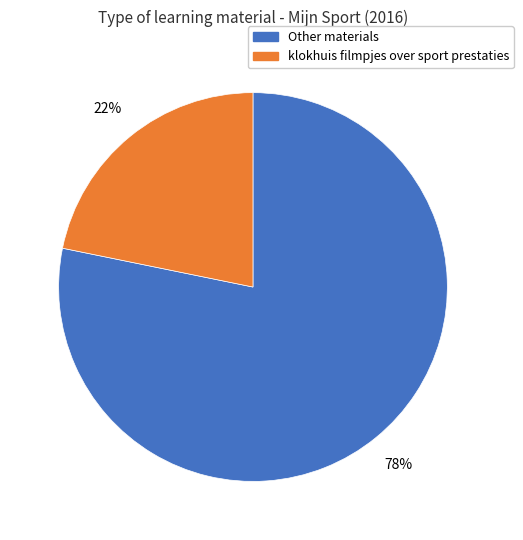

To the nearest percent, what is the average slice percentage?

50%